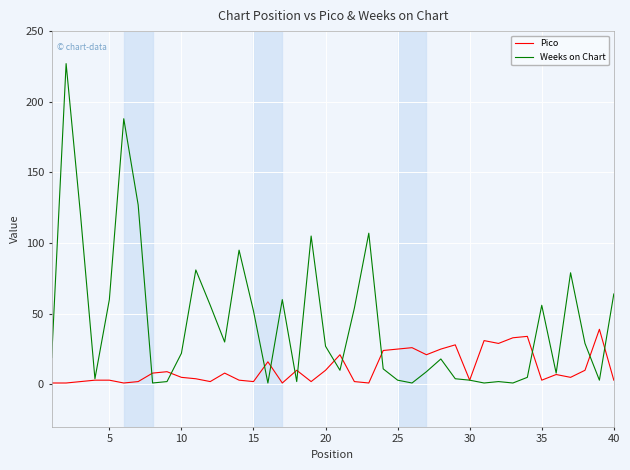

True or false: Weeks on Chart has more than 0 interior local peaks.

True